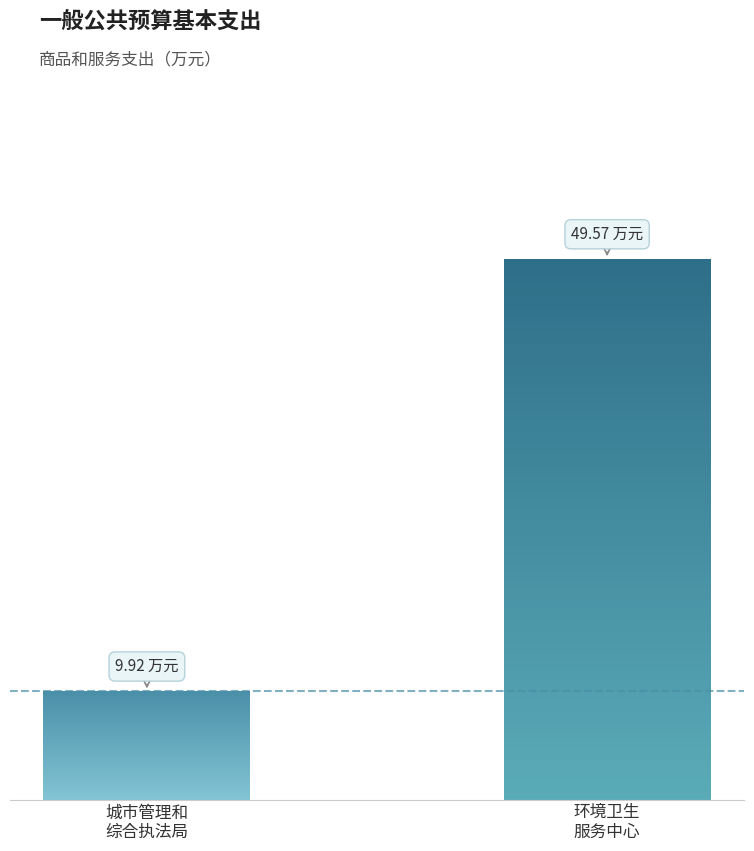

What is the smallest value displayed?

9.9